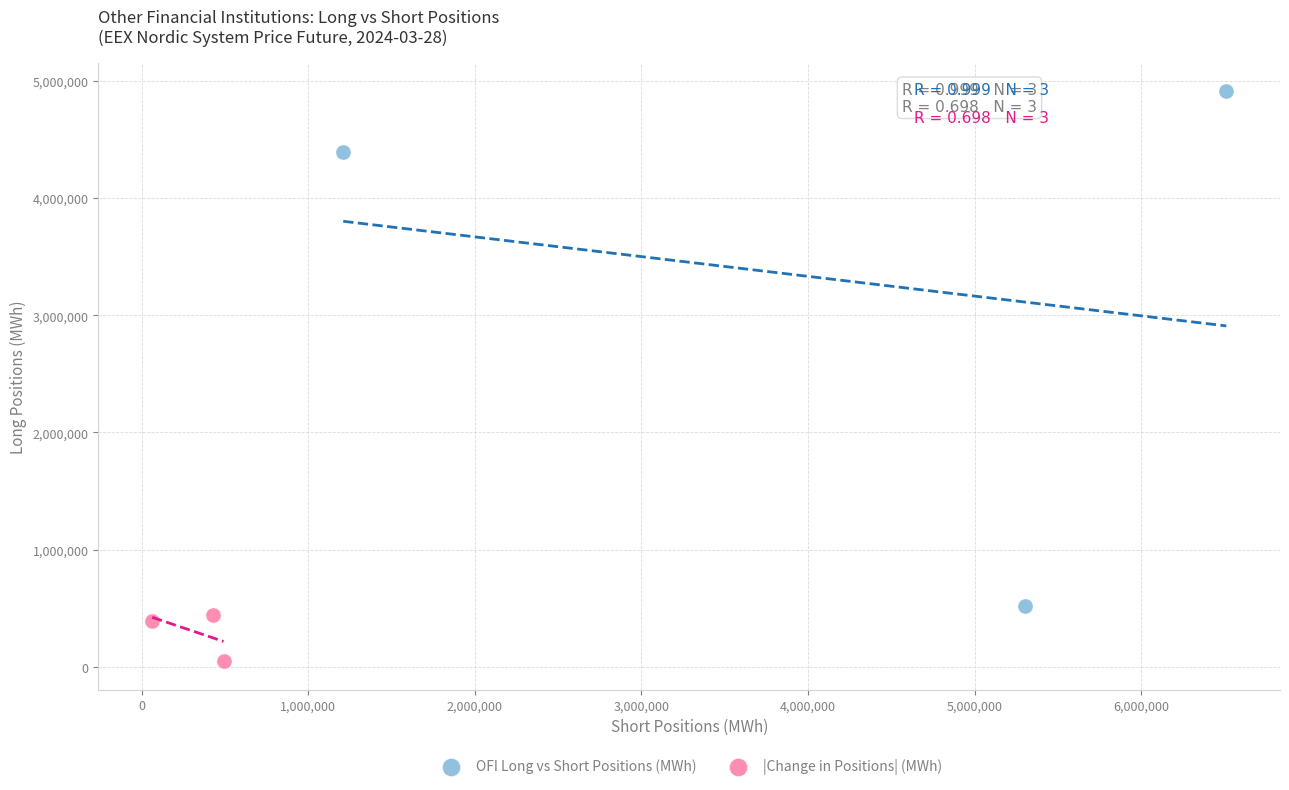

Which series contains the lowest Y value?

|Change in Positions| (MWh)